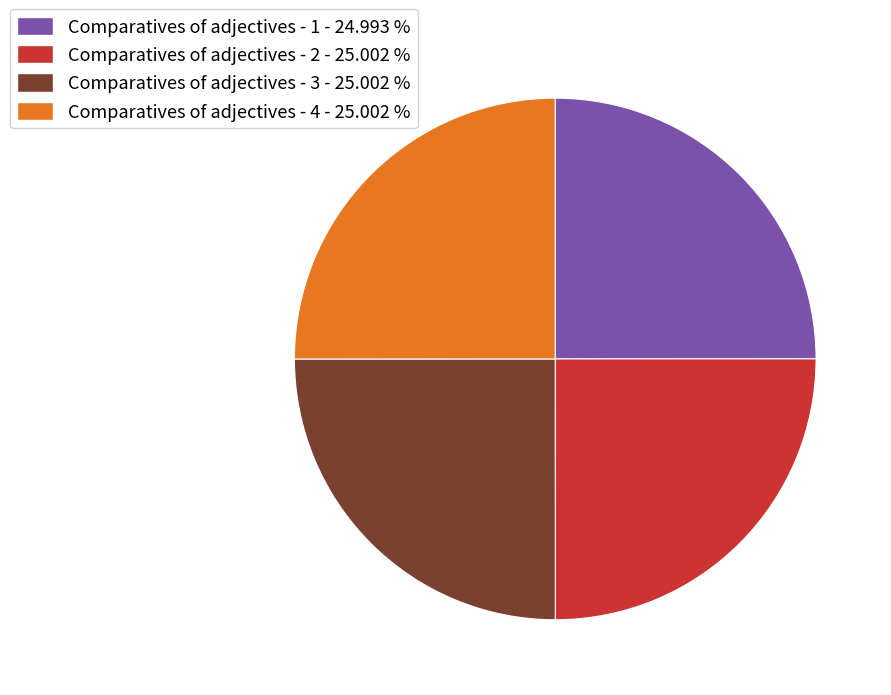

Is Comparatives of adjectives - 2 - 25.002 % the majority of the pie?

No